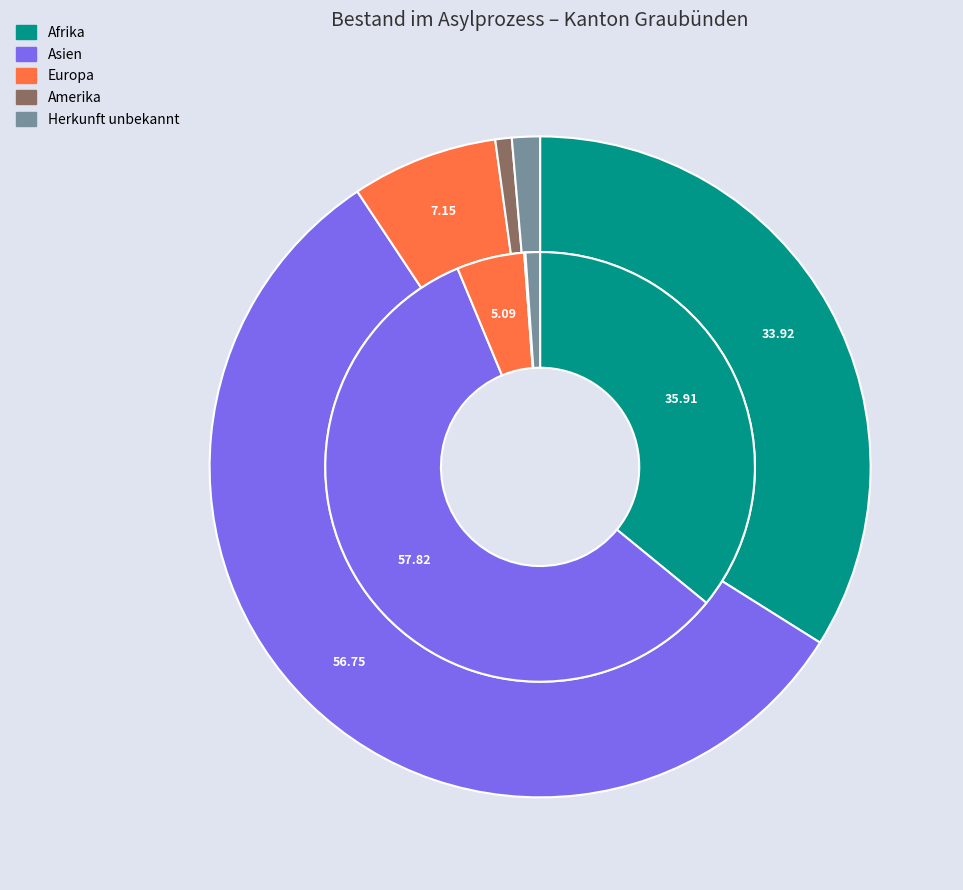

To the nearest percent, what percentage of the pie is Afrika?

34%